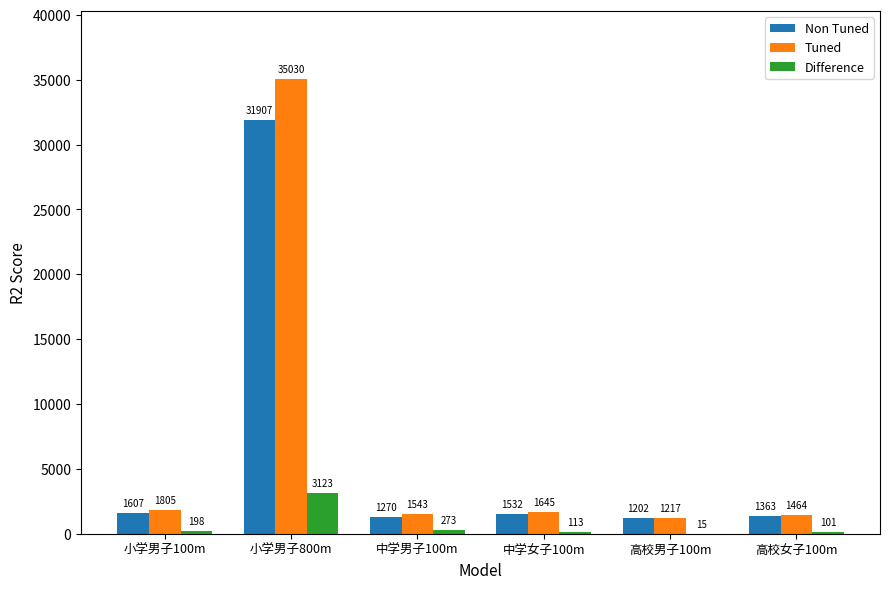

Is it true that Non Tuned equals 1607 at 小学男子100m?

True